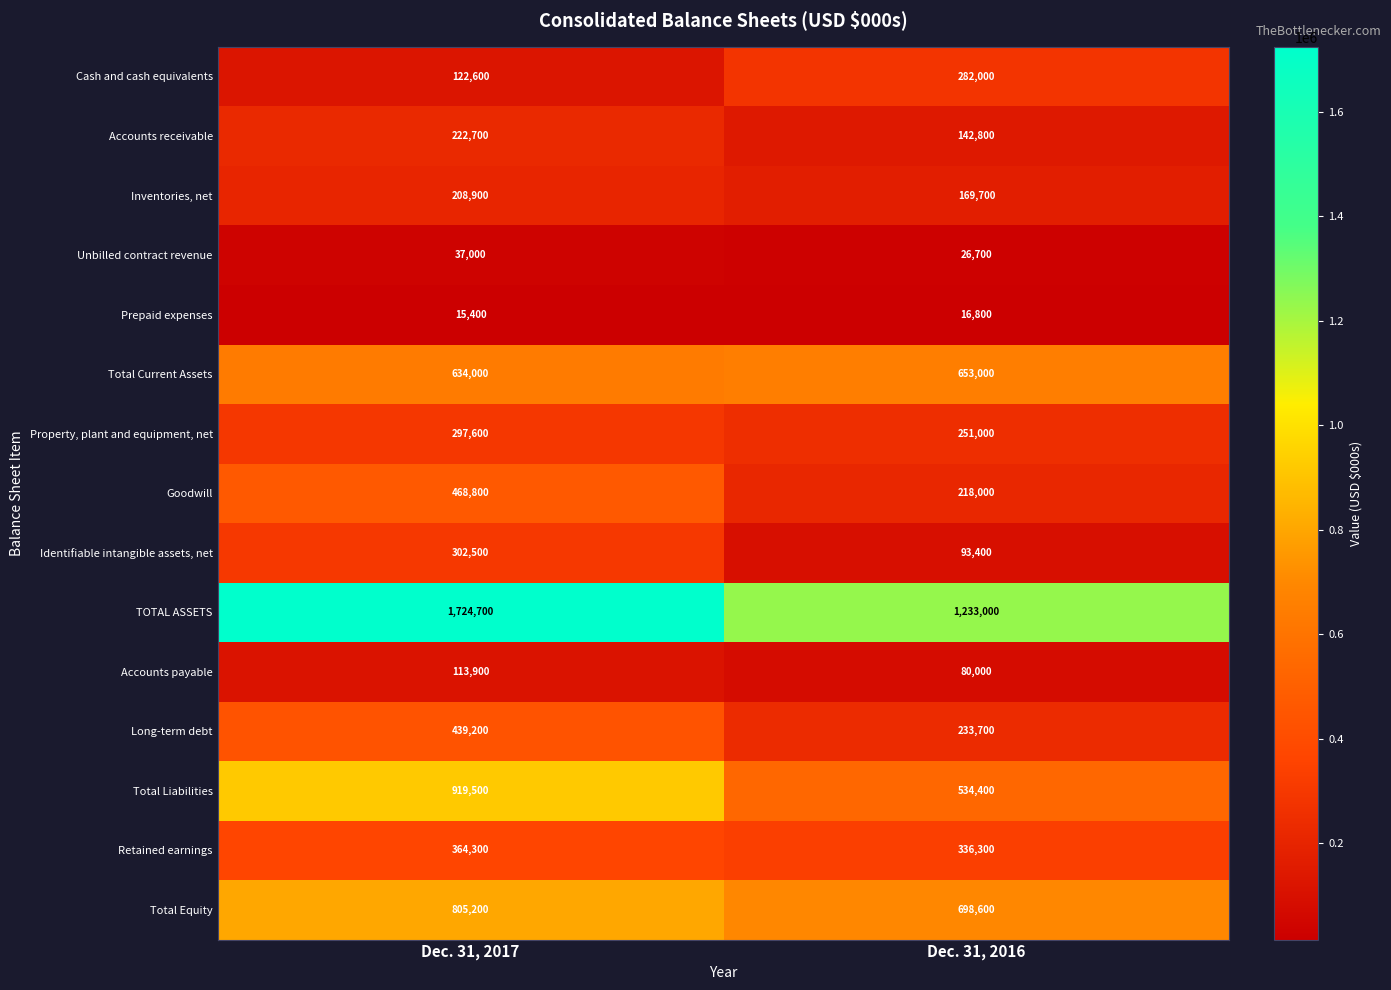

What is the maximum value shown in the chart?

1724700